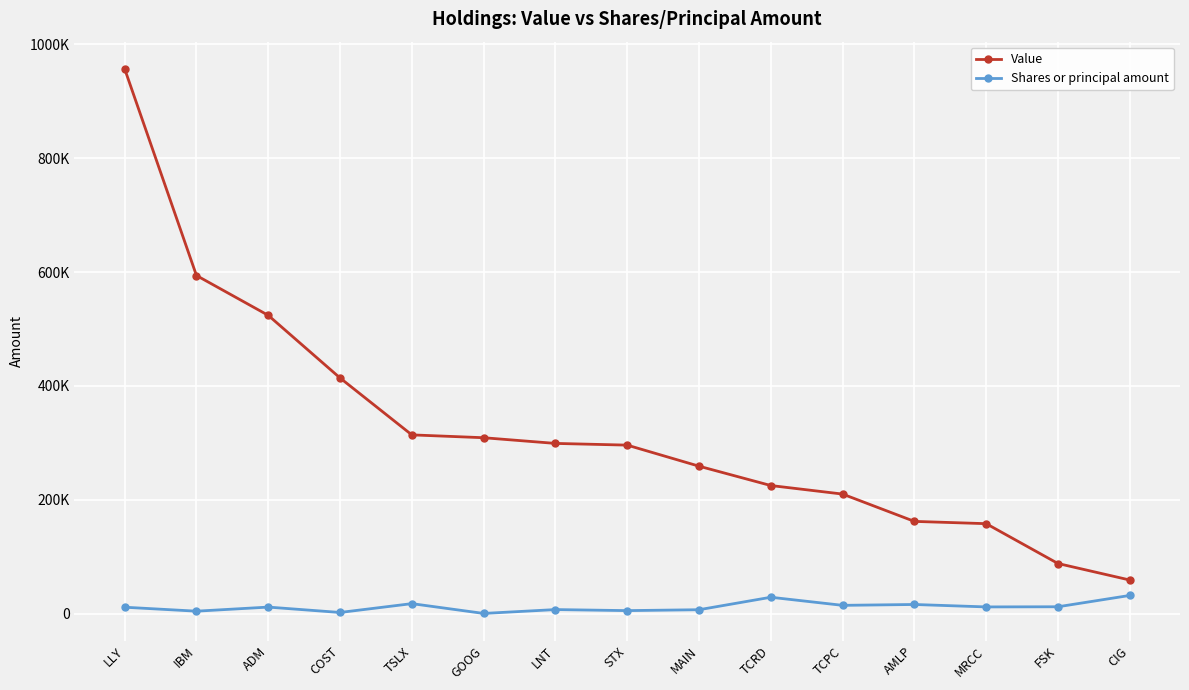

What are all the series names shown in the legend?

Value, Shares or principal amount